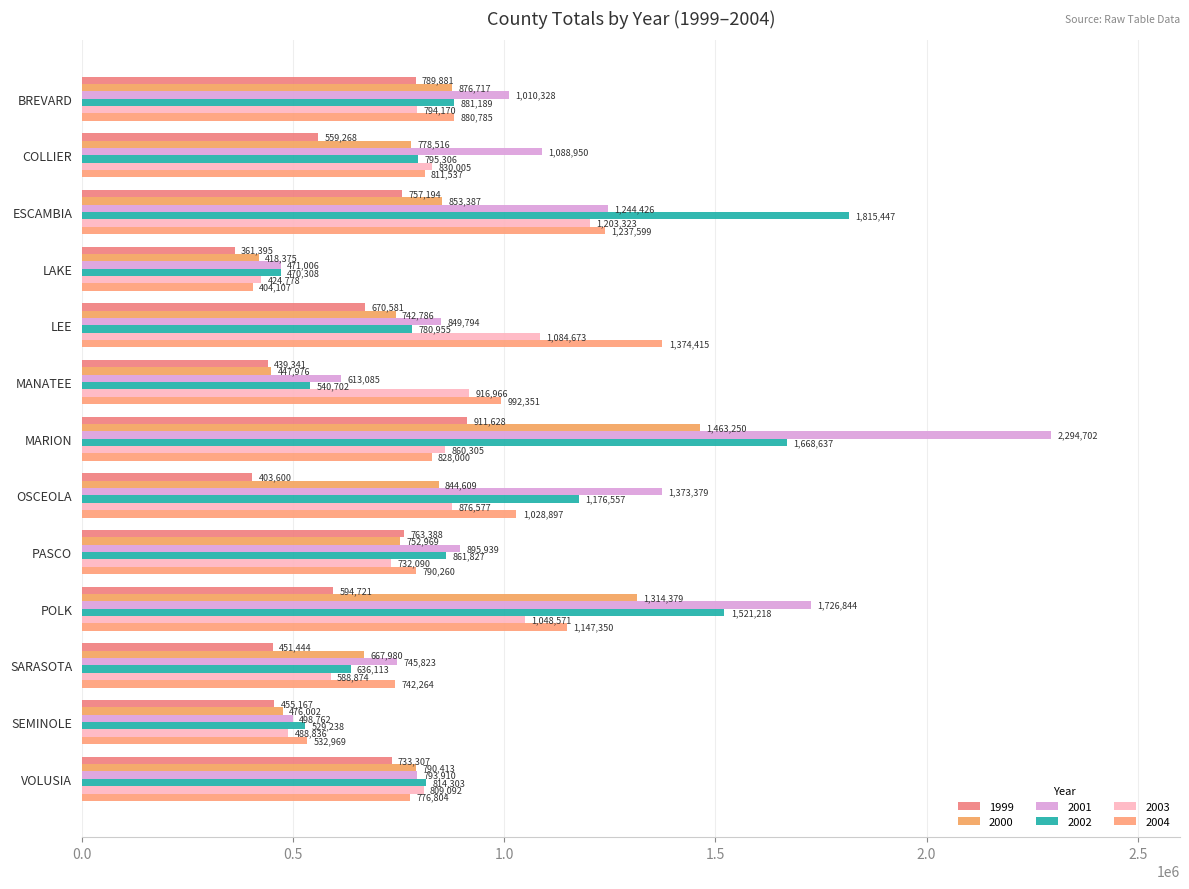

Reading right to left, extract all data points from this chart.

1999: 733307	455167	451444	594721	763388	403600	911628	439341	670581	361395	757194	559268	789881
2000: 790413	476002	667980	1314379	752969	844609	1463250	447976	742786	418375	853387	778516	876717
2001: 793910	498762	745823	1726844	895939	1373379	2294702	613085	849794	471006	1244426	1088950	1010328
2002: 814303	529238	636113	1521218	861827	1176557	1668637	540702	780955	470308	1815447	795306	881189
2003: 809092	488836	588874	1048571	732090	876577	860305	916966	1084673	424778	1203323	830005	794170
2004: 776804	532969	742264	1147350	790260	1028897	828000	992351	1374415	404107	1237599	811537	880785